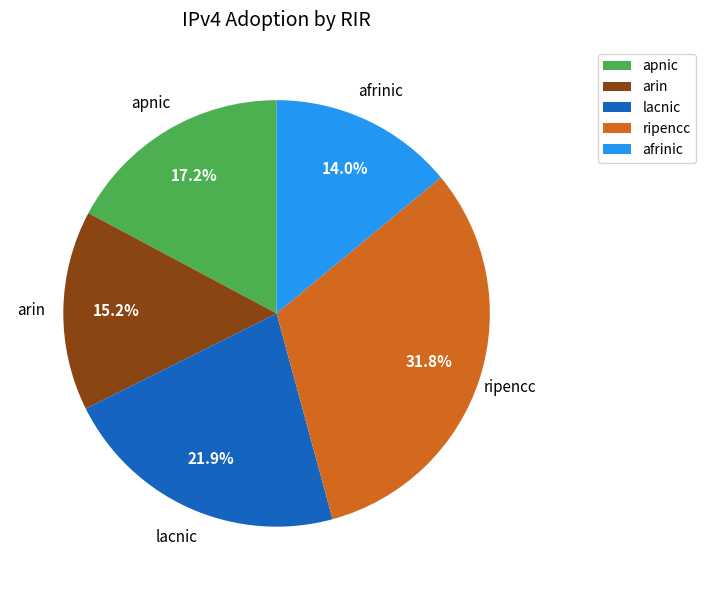

Is afrinic the majority of the pie?

No